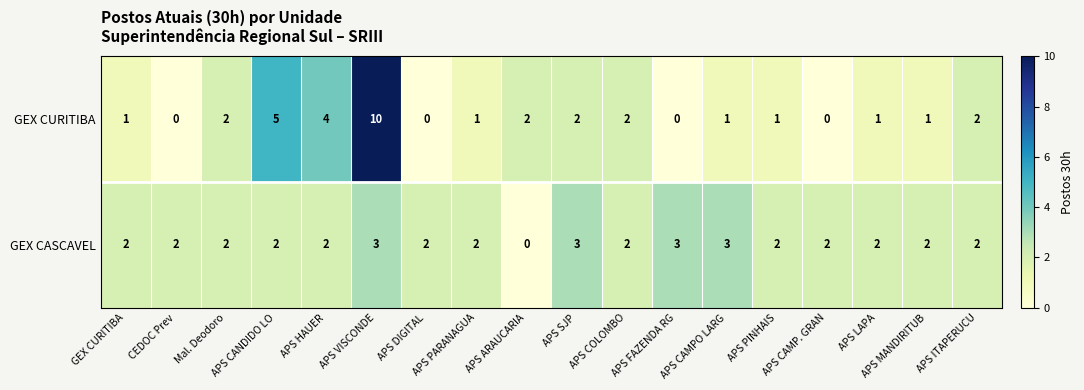

What is the sum of all GEX CURITIBA values?

35